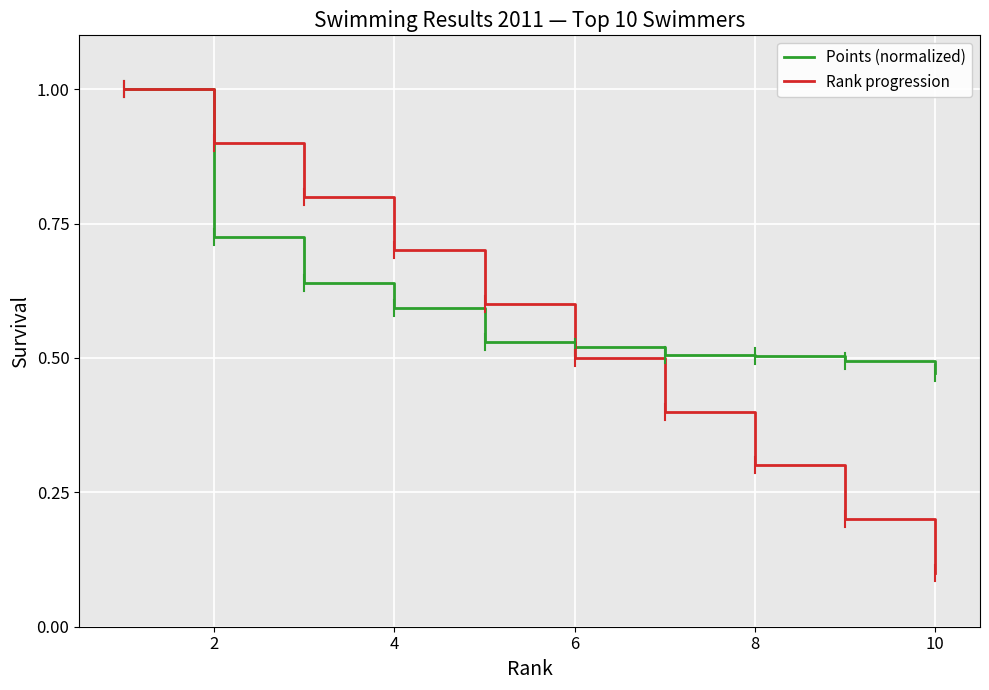

Which series has the largest total across all categories?

Points (normalized)